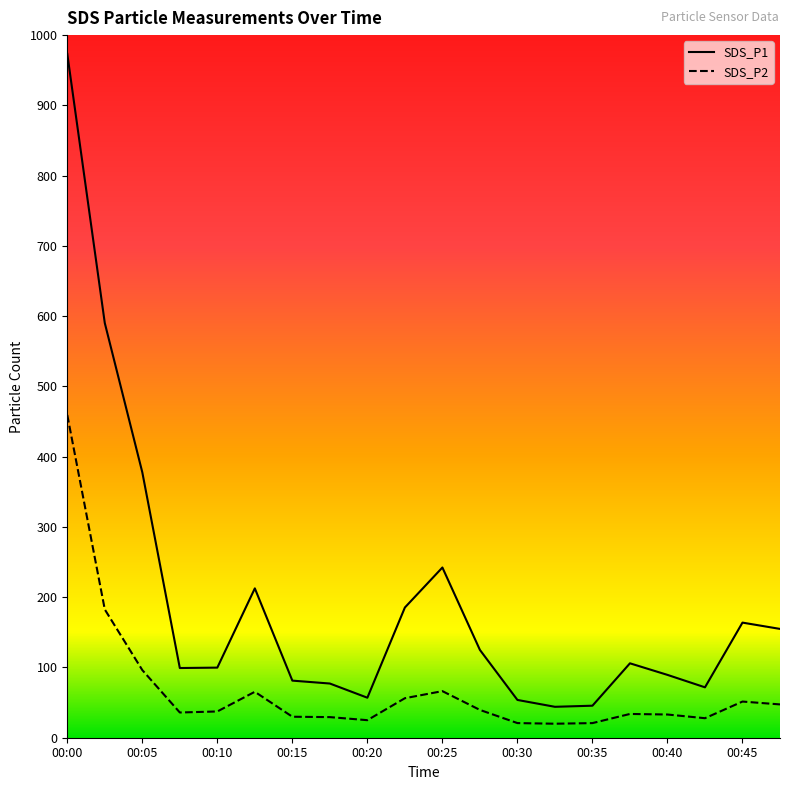

Read the SDS_P1 value at 00:32.

44.0